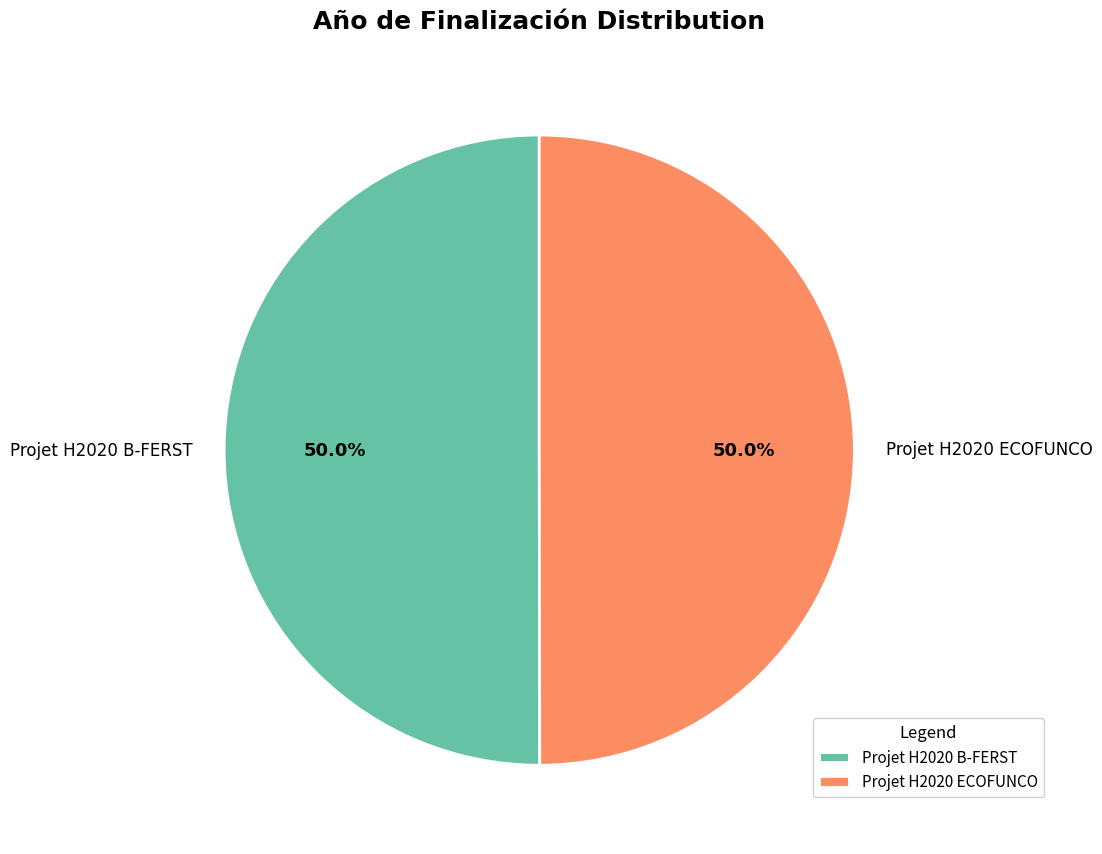

What percentage do Projet H2020 ECOFUNCO and Projet H2020 B-FERST together represent?

100.0%